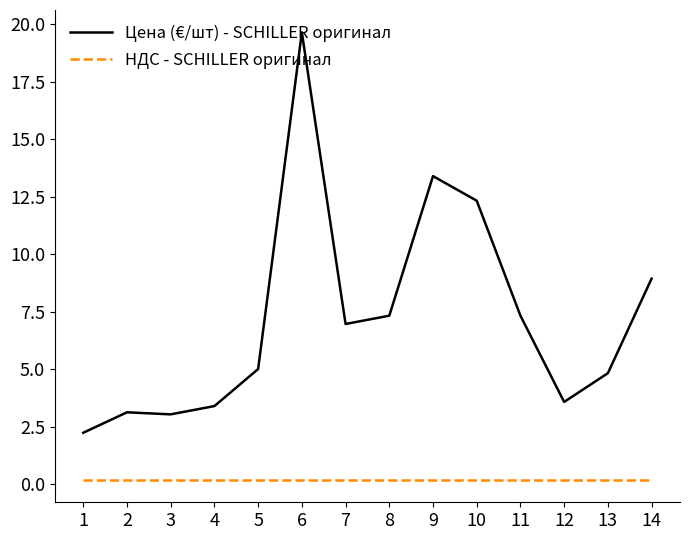

Which series has the largest total across all categories?

Цена (€/шт) - SCHILLER оригинал